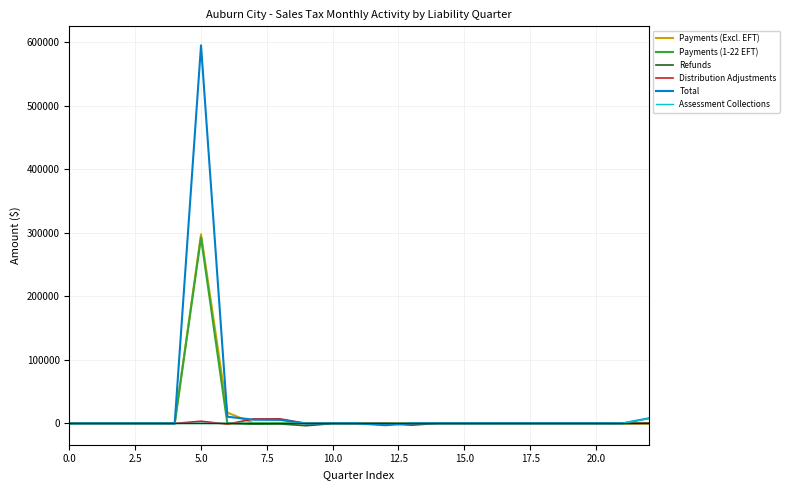

Count the number of data series in this chart.

6